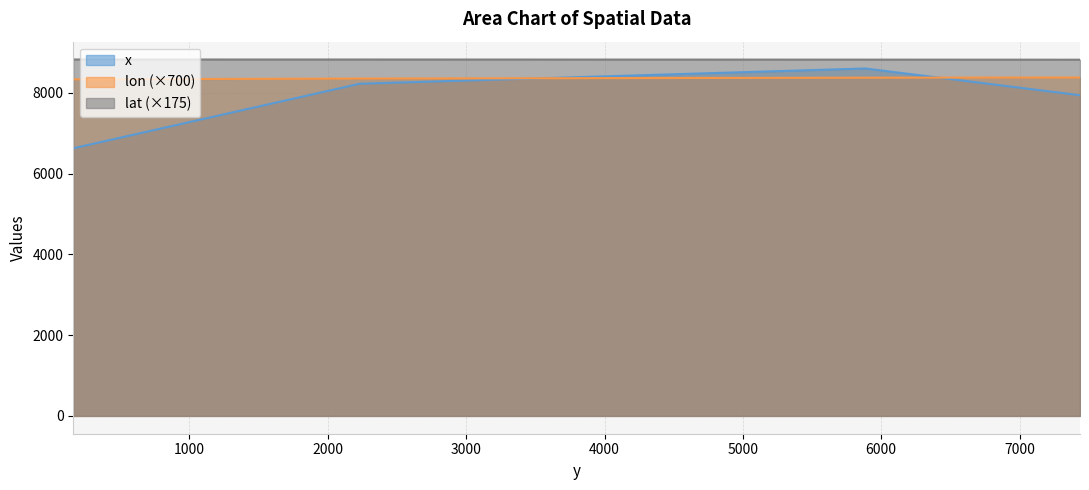

At which category is the sum across all series the highest?

5886.1289062495